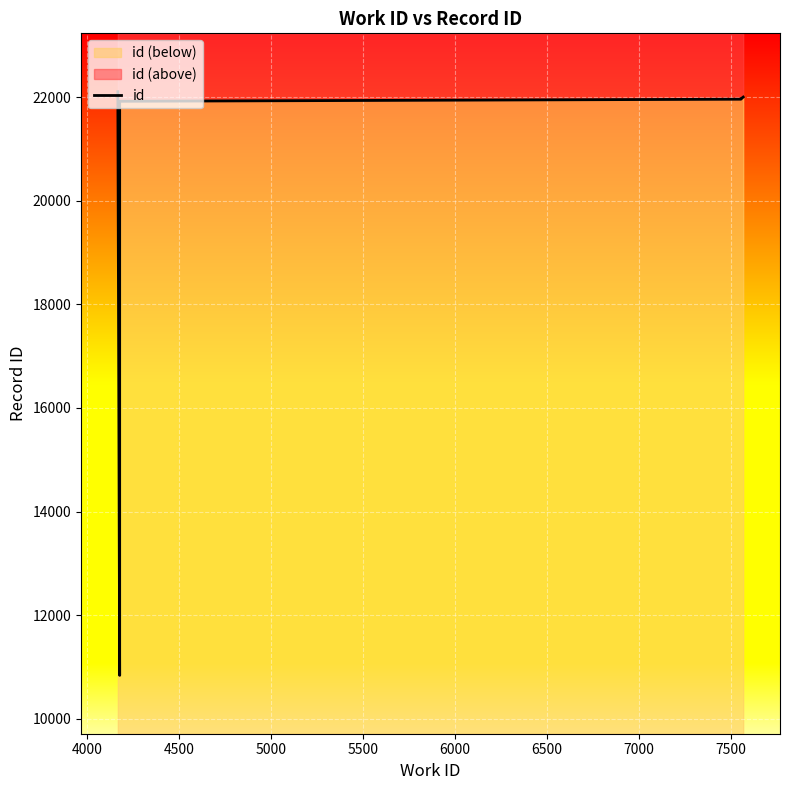

What is the change in value from 4500 to 6000?

+81